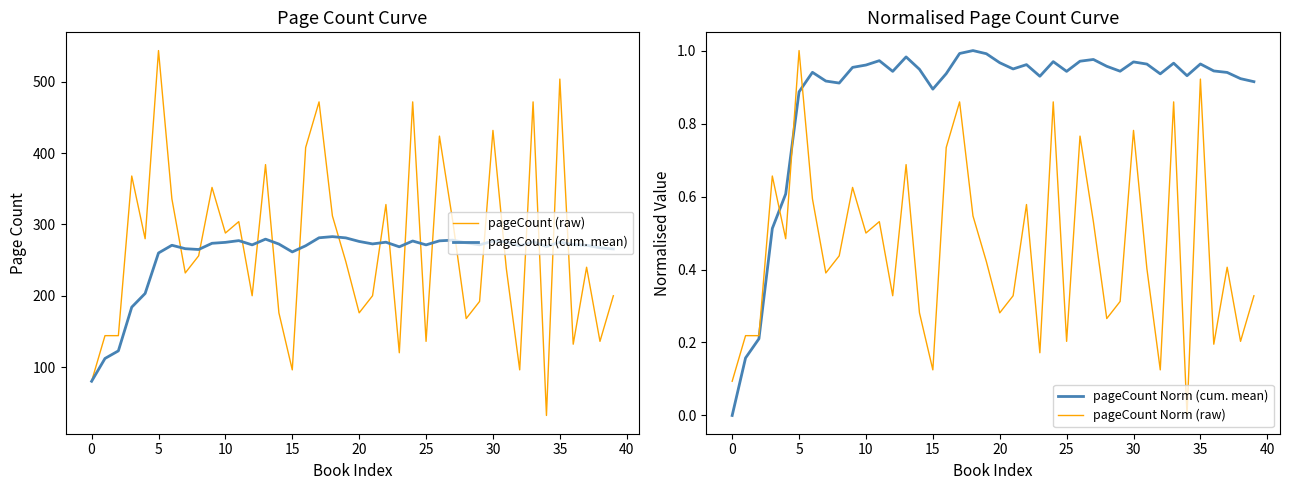

What is the highest value of the pageCount (cum. mean) series?

282.9